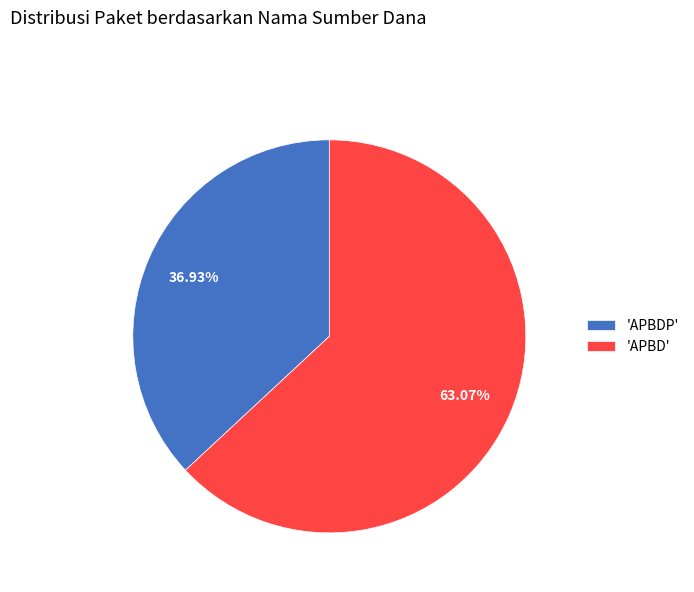

What is the ratio of the value at 'APBD' to the value at 'APBDP'?

1.7